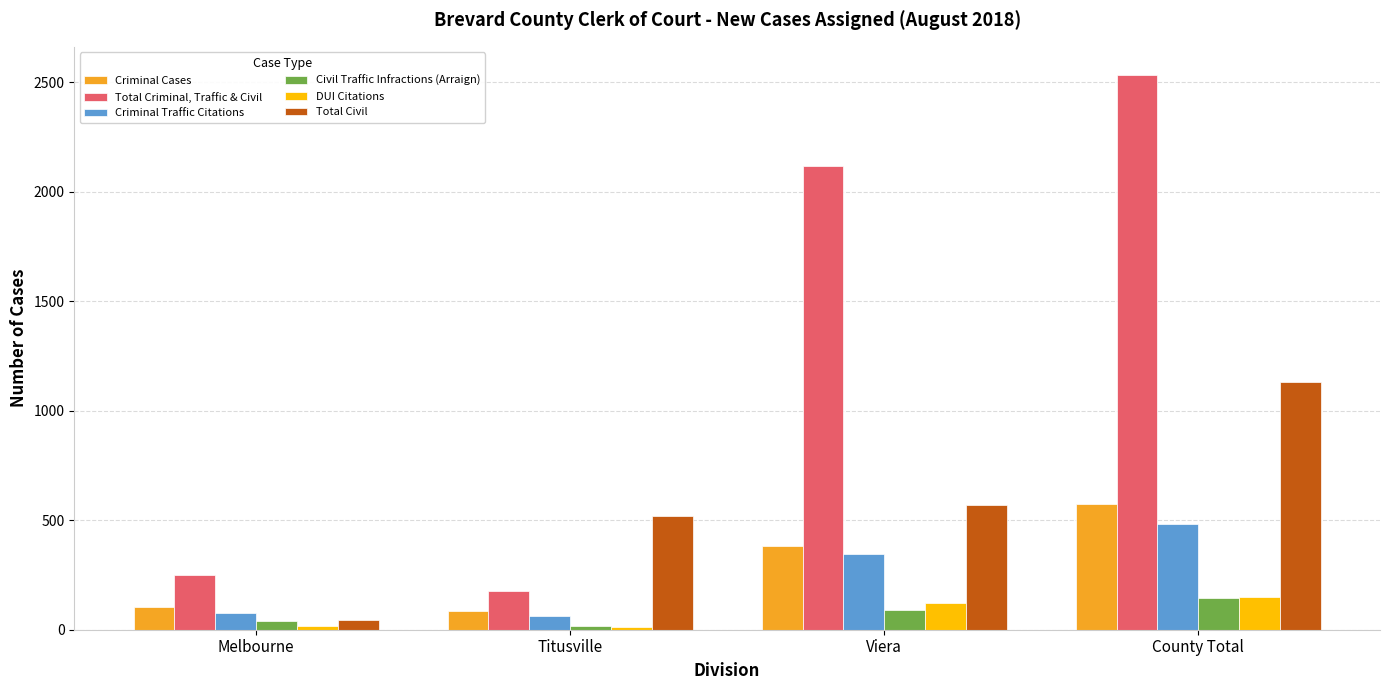

What is the total value across all series at County Total?

5018